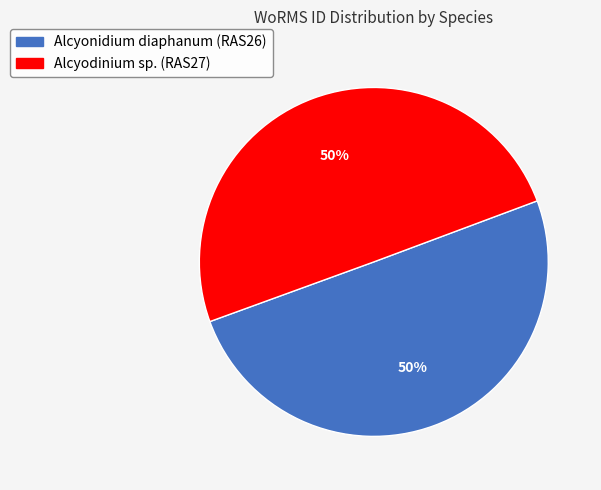

To the nearest percent, what is the combined percentage of Alcyonidium diaphanum (RAS26) and Alcyodinium sp. (RAS27)?

100%